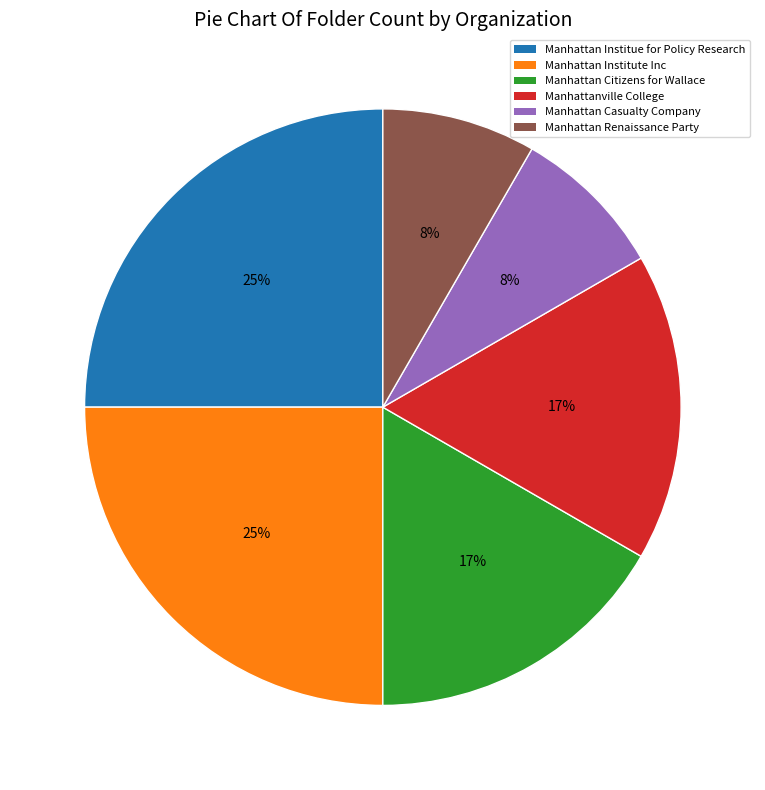

What is the ratio of the value at Manhattan Renaissance Party to the value at Manhattan Citizens for Wallace?

0.5